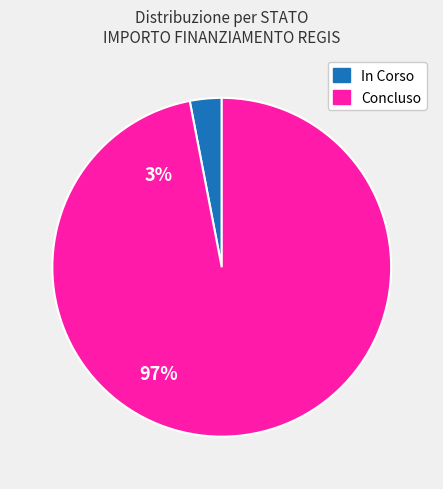

Rank the categories by value from lowest to highest.

In Corso, Concluso